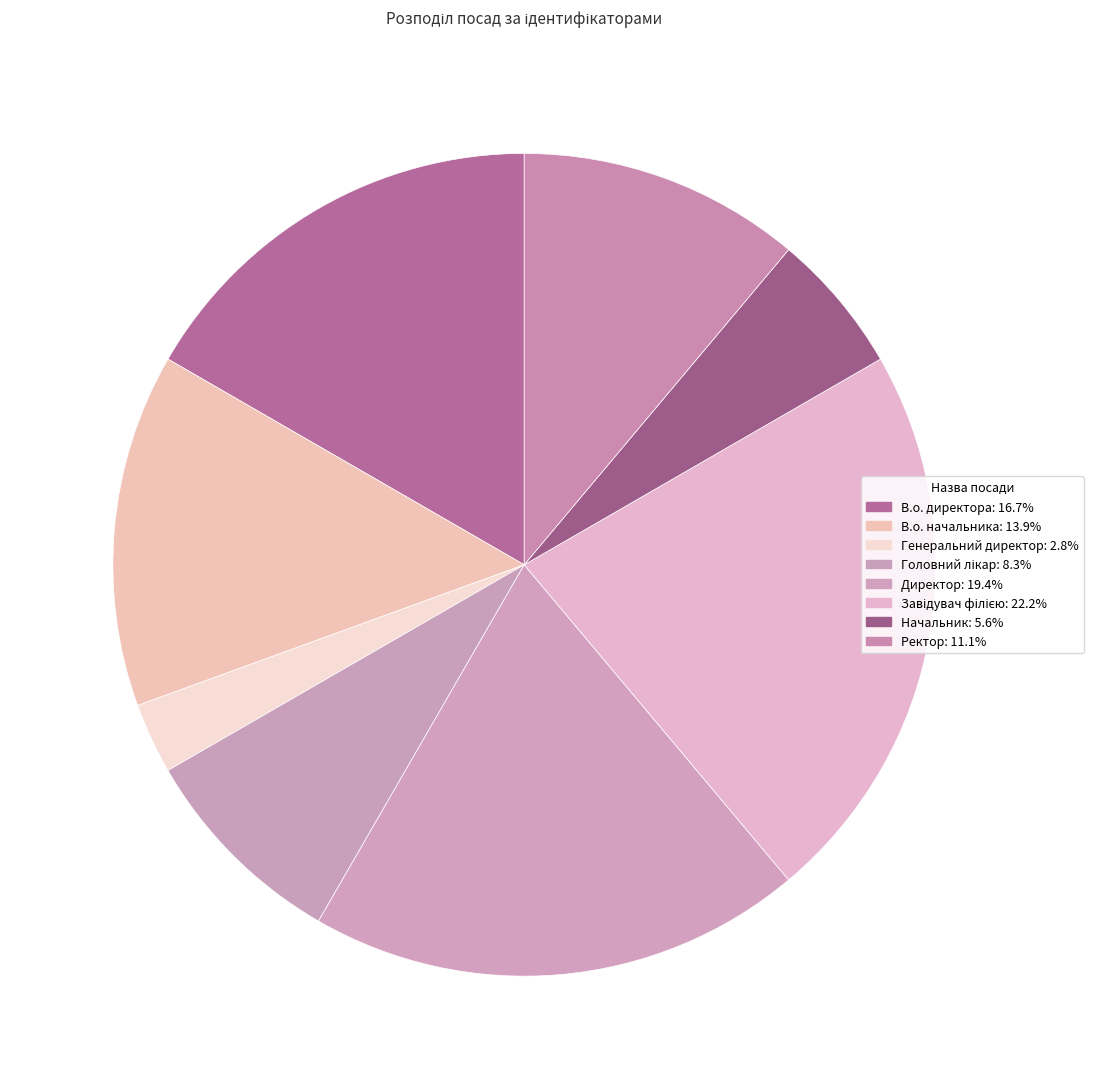

How many segments does this pie chart have?

8